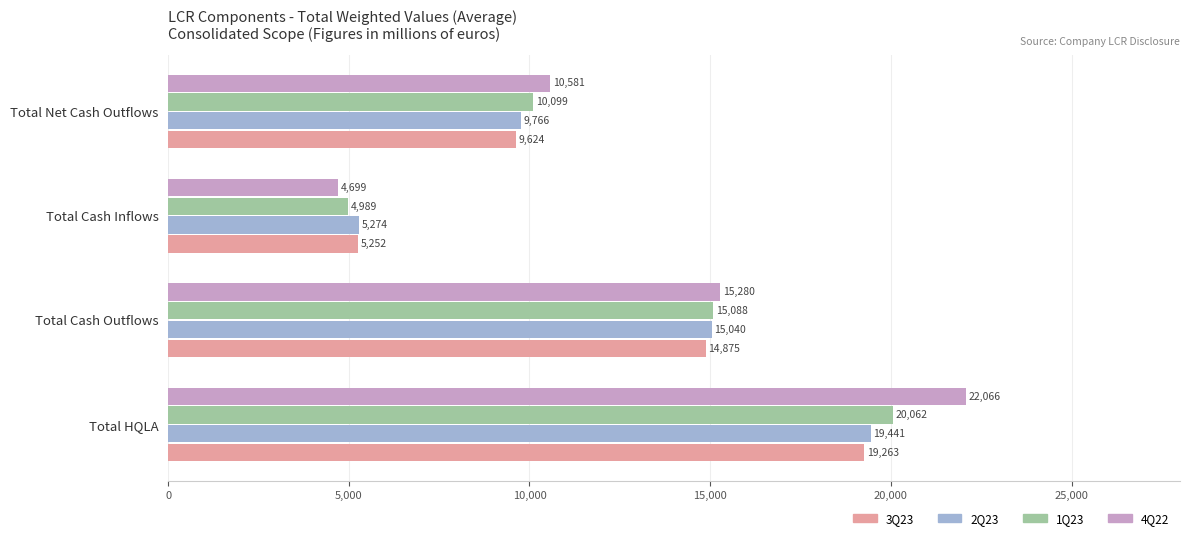

The 4Q22 series shows 10581 at Total Net Cash Outflows. True or false?

True